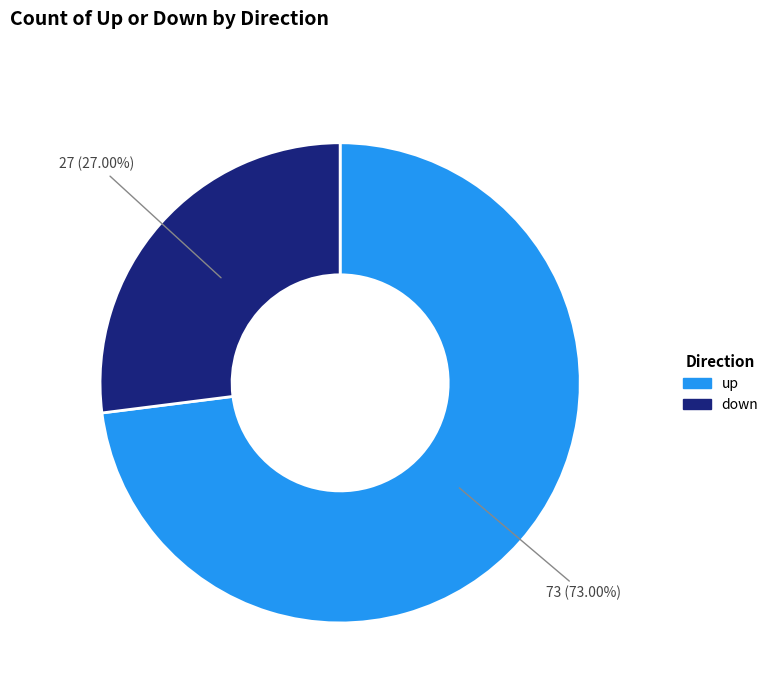

To the nearest percent, what portion does up represent?

73%